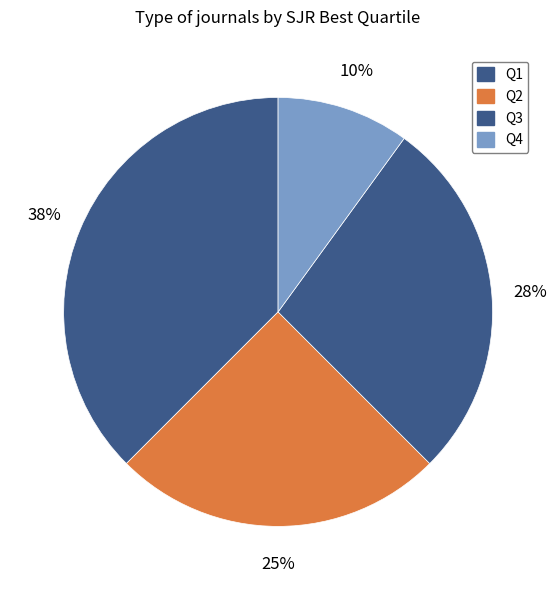

True or false: Q1 accounts for 50% of the total.

False